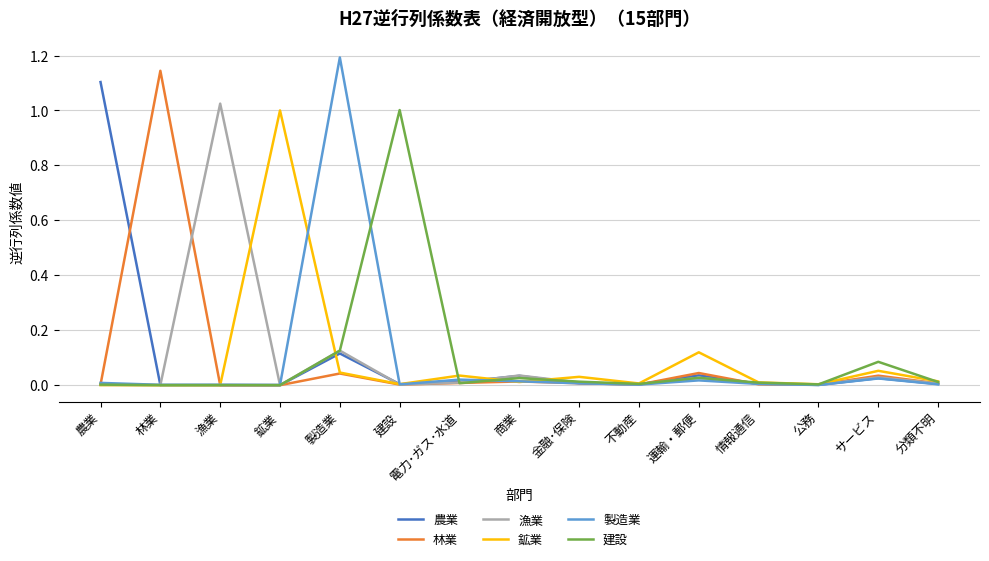

The 農業 series shows 0.0 at 漁業. True or false?

True